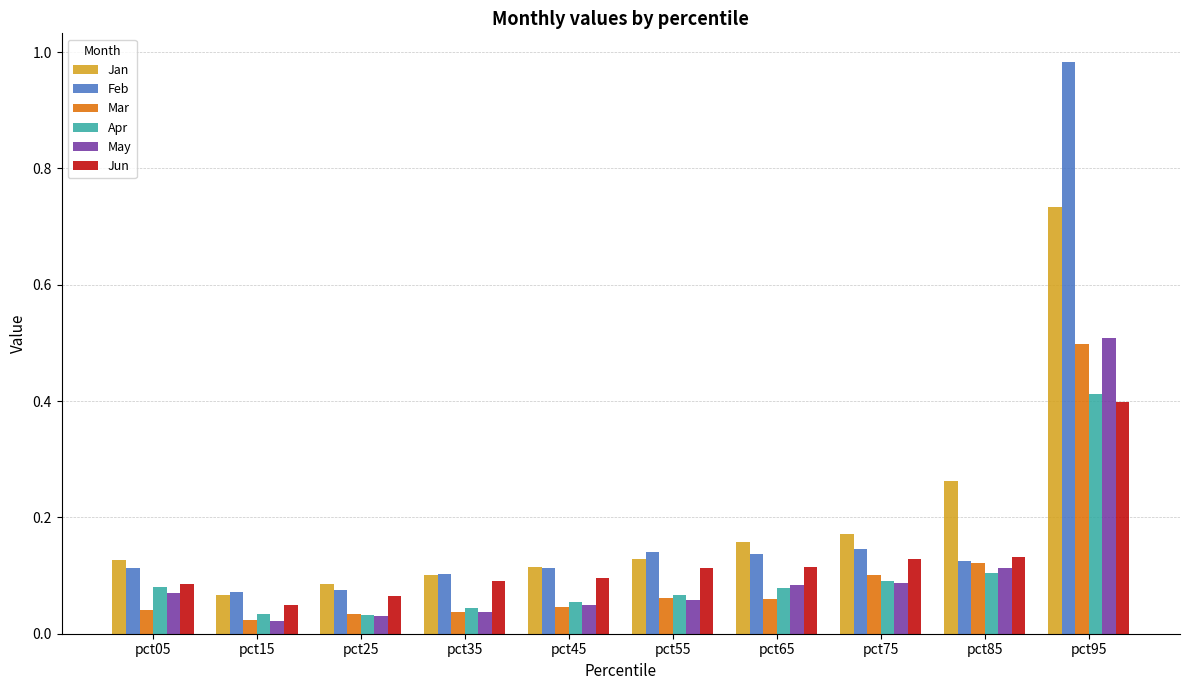

What is the difference between the highest and lowest values at pct95?

0.6